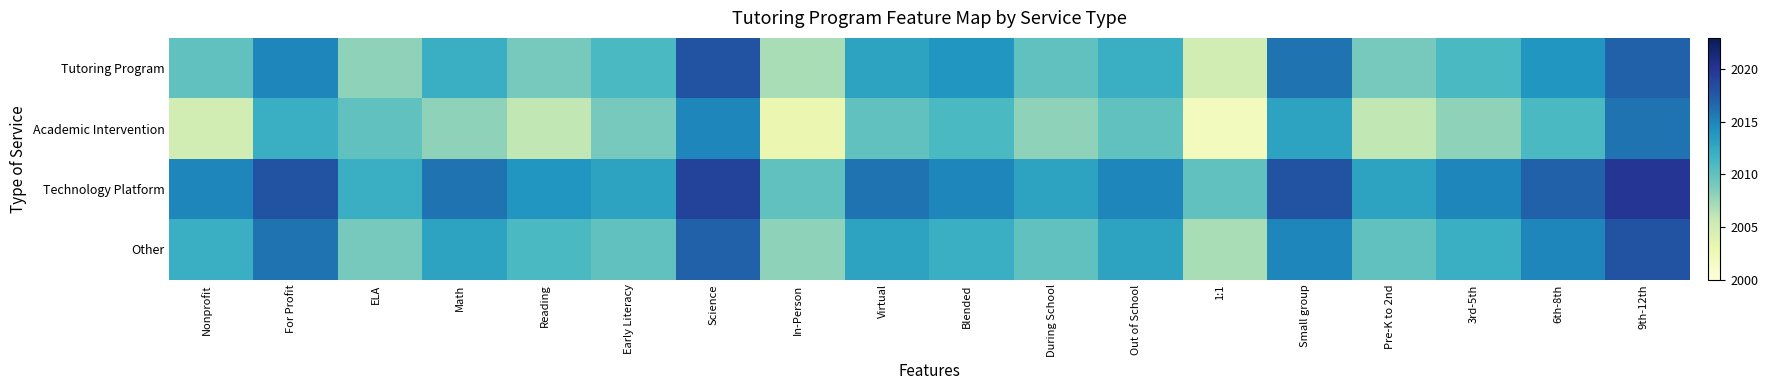

At which category does the chart reach its peak across all series?

9th-12th